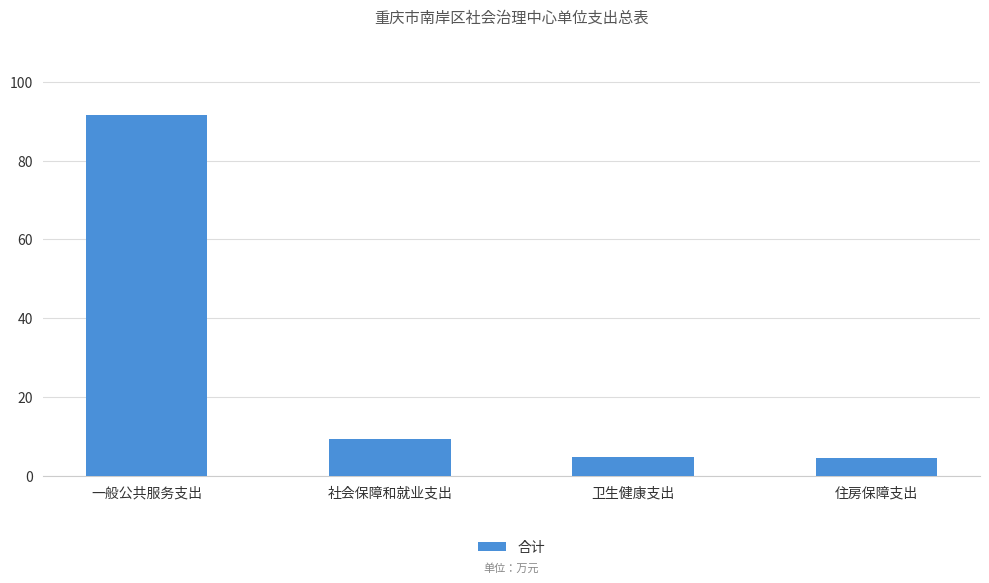

Between 一般公共服务支出 and 卫生健康支出, which is larger?

一般公共服务支出